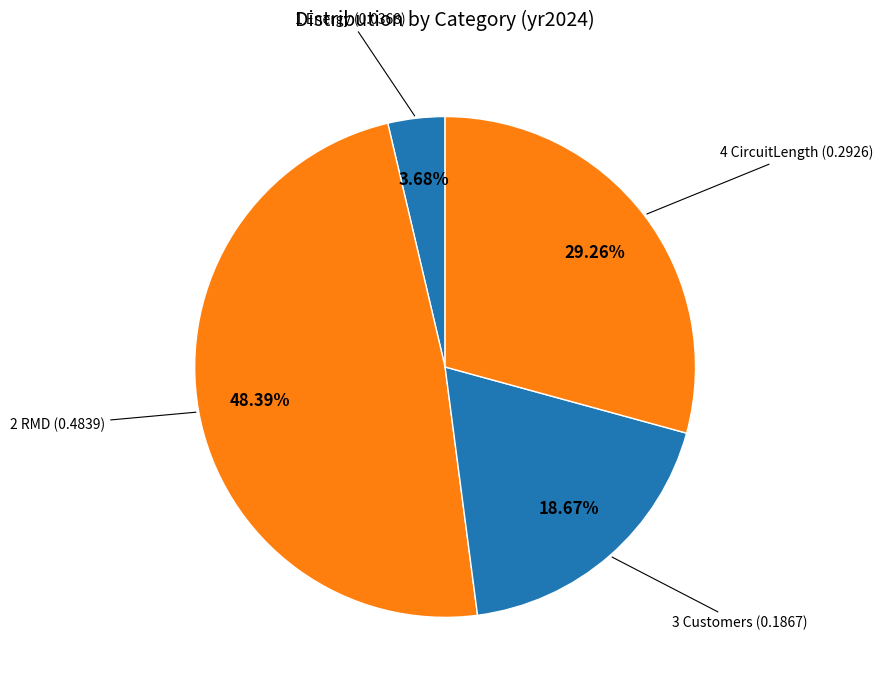

Between 2 RMD and 4 CircuitLength, which is larger?

2 RMD